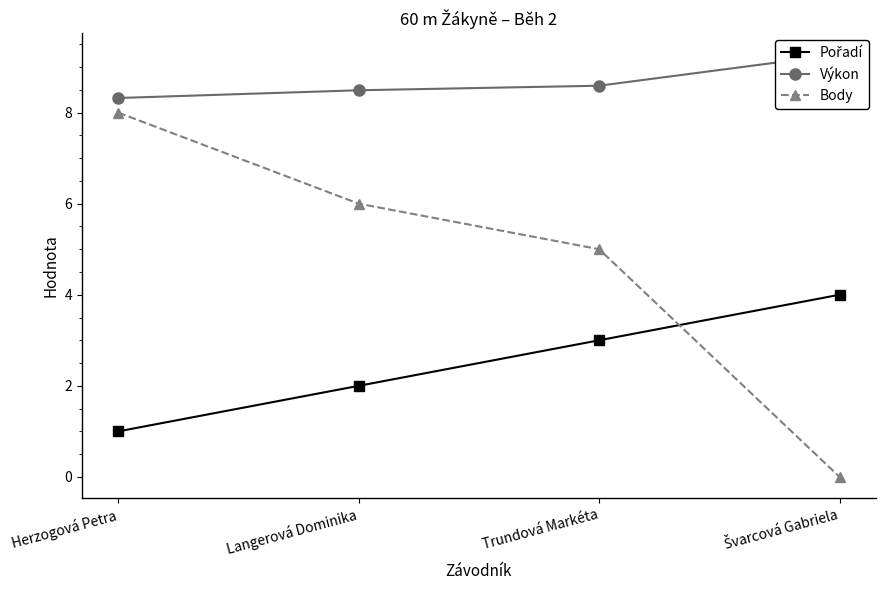

Reading right to left, what are all the values shown in this chart?

Pořadí: Švarcová Gabriela=4.0	Trundová Markéta=3.0	Langerová Dominika=2.0	Herzogová Petra=1.0
Výkon: Švarcová Gabriela=9.3	Trundová Markéta=8.6	Langerová Dominika=8.5	Herzogová Petra=8.3
Body: Švarcová Gabriela=0.0	Trundová Markéta=5.0	Langerová Dominika=6.0	Herzogová Petra=8.0